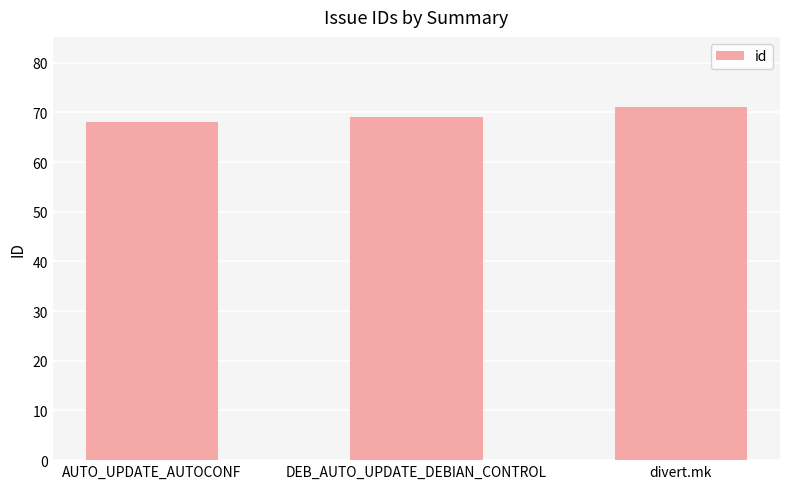

What is the approximate value at AUTO_UPDATE_AUTOCONF?

68